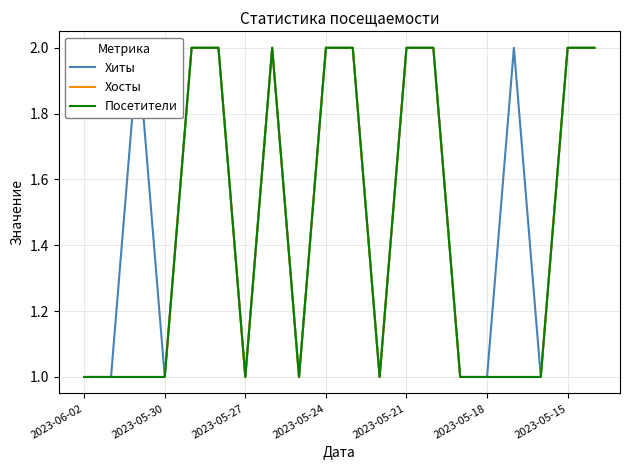

List the series in order of their peak value, lowest first.

Хиты, Хосты, Посетители